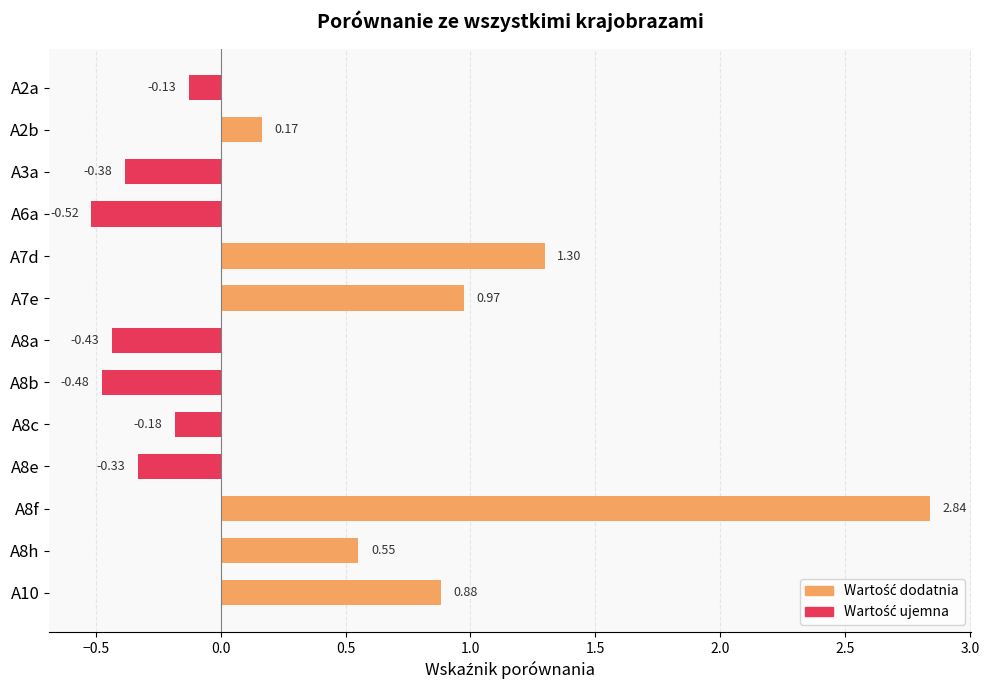

Rank the categories by value from highest to lowest.

A8f, A7d, A7e, A10, A8h, A2b, A2a, A8c, A8e, A3a, A8a, A8b, A6a